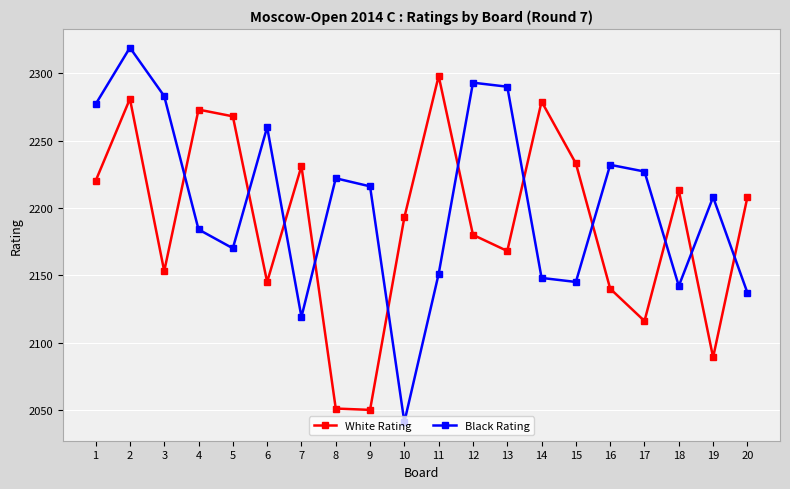

Where does the White Rating series first go above 2208?

1